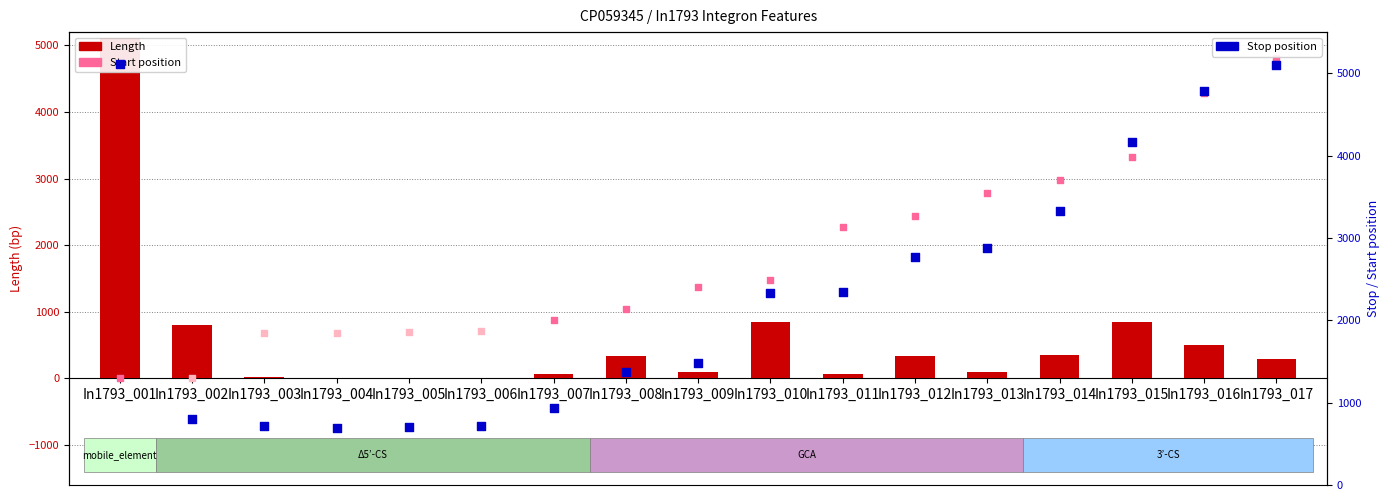

Which series has the largest Y range (max minus min)?

Length